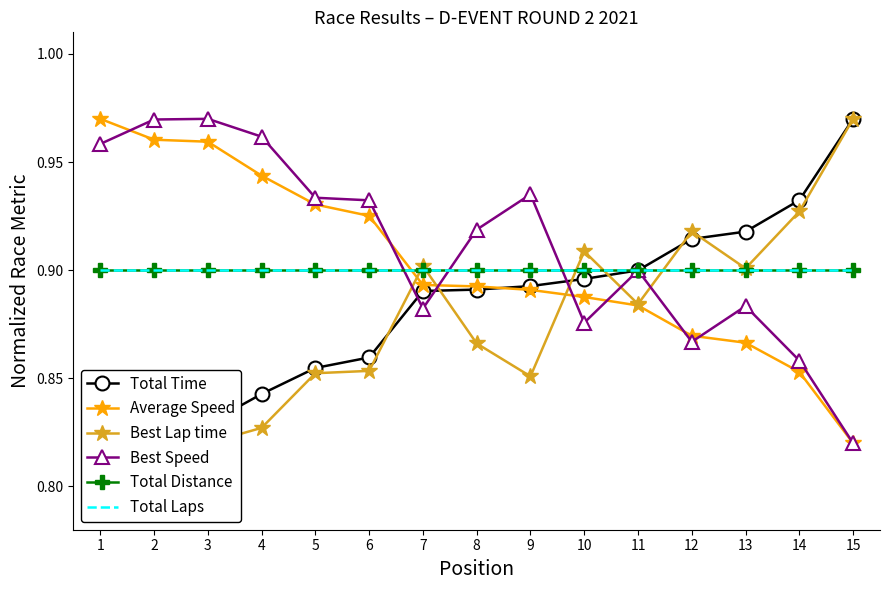

At which category does the chart reach its minimum across all series?

1